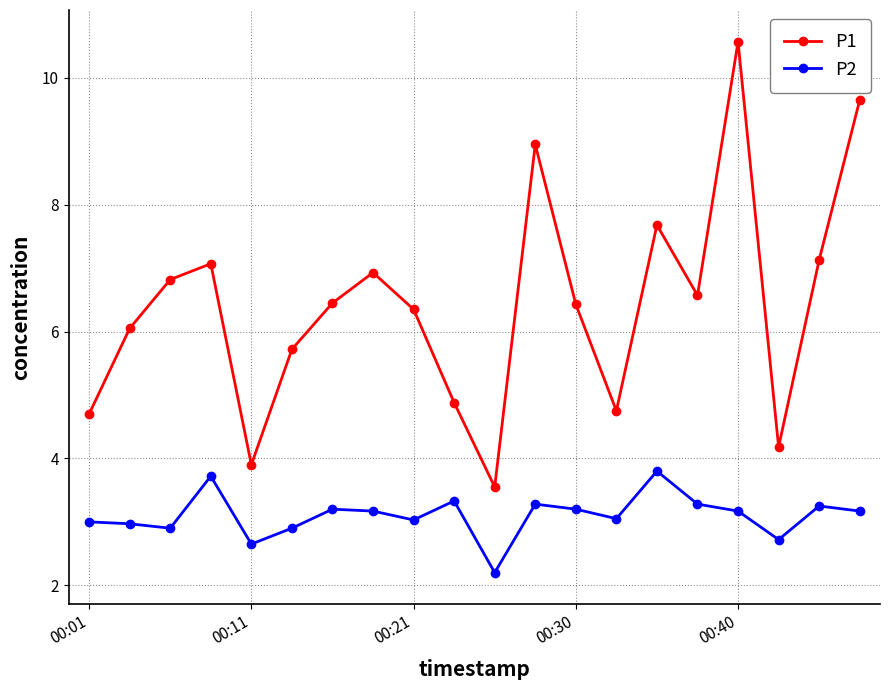

List the series in order of their peak value, lowest first.

P2, P1